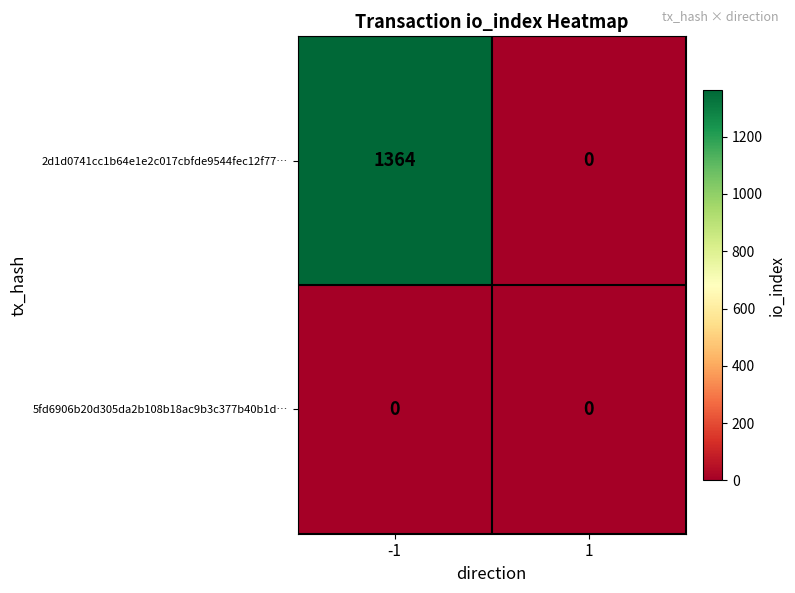

Count the number of data series in this chart.

2